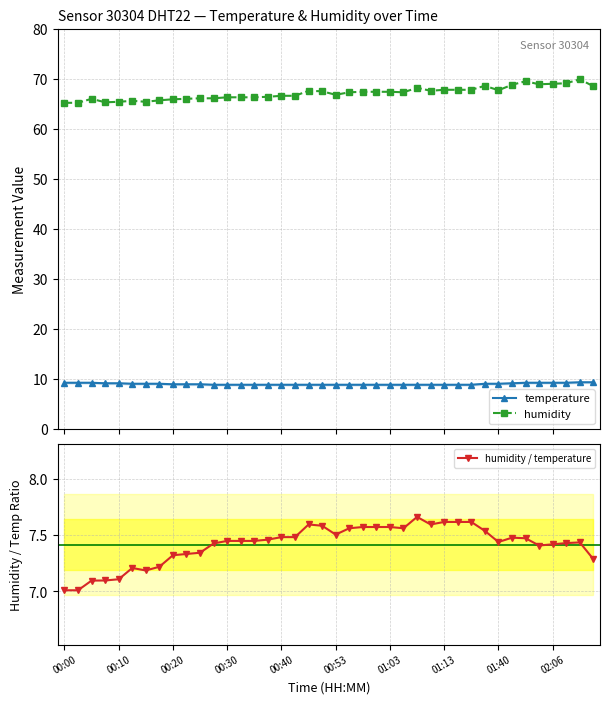

Rank the series at 30 from highest to lowest value.

humidity, temperature, humidity / temperature